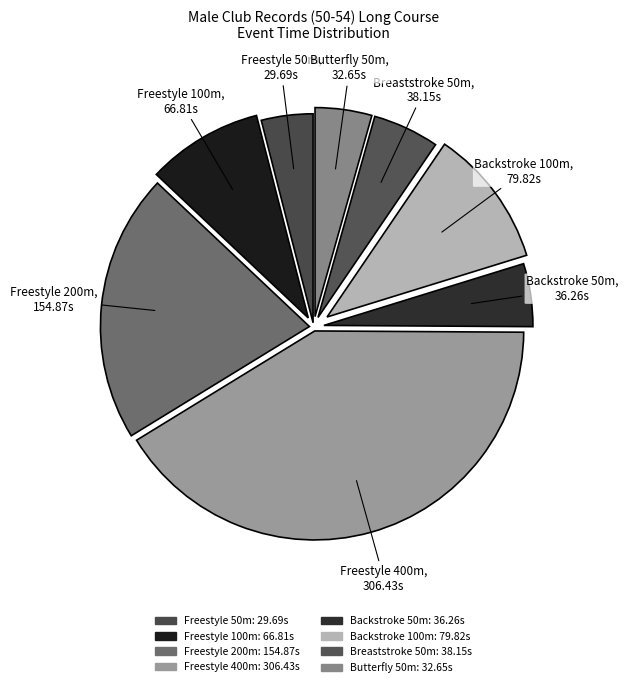

Approximately how many times larger is the value at Freestyle 200m compared to Freestyle 400m?

0.5